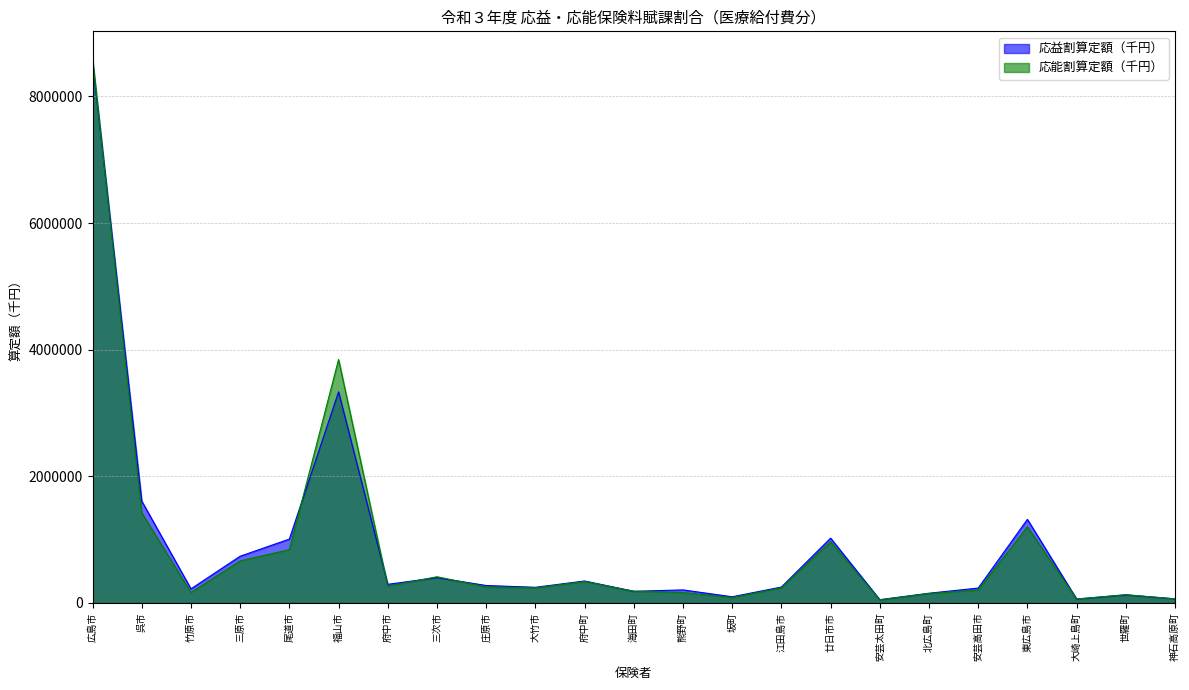

What position from the left is 竹原市?

3